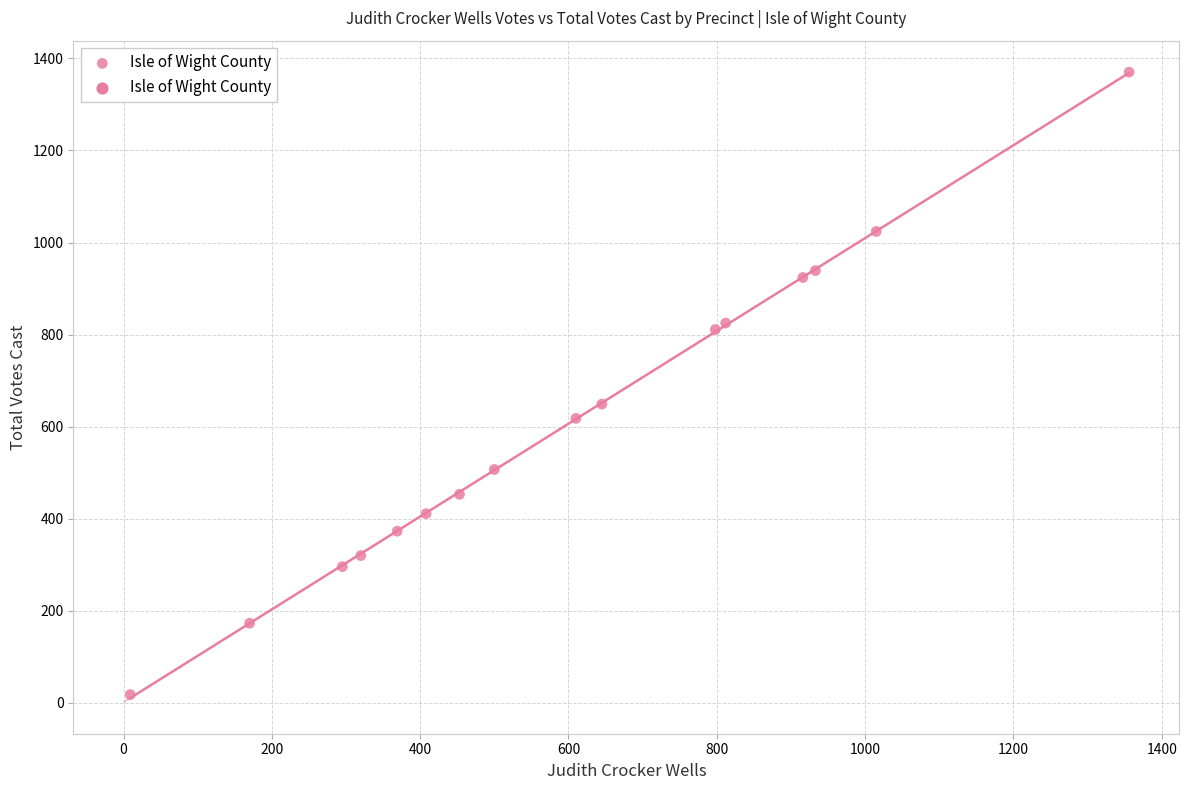

What Y value in the scatter plot is closest to 694?

649